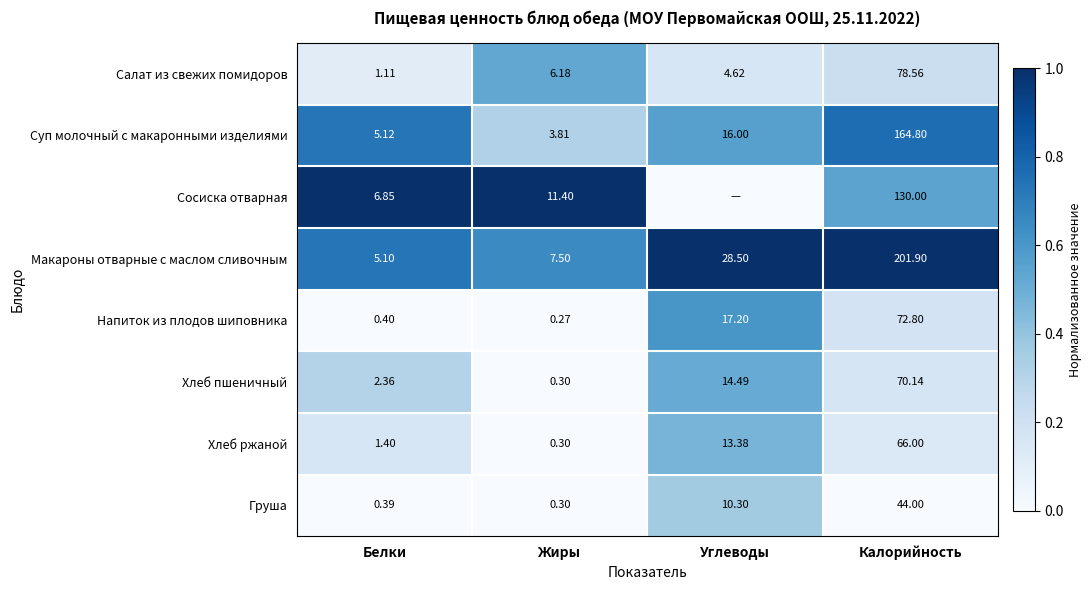

At which label does Макароны отварные с маслом сливочным reach its minimum?

Белки